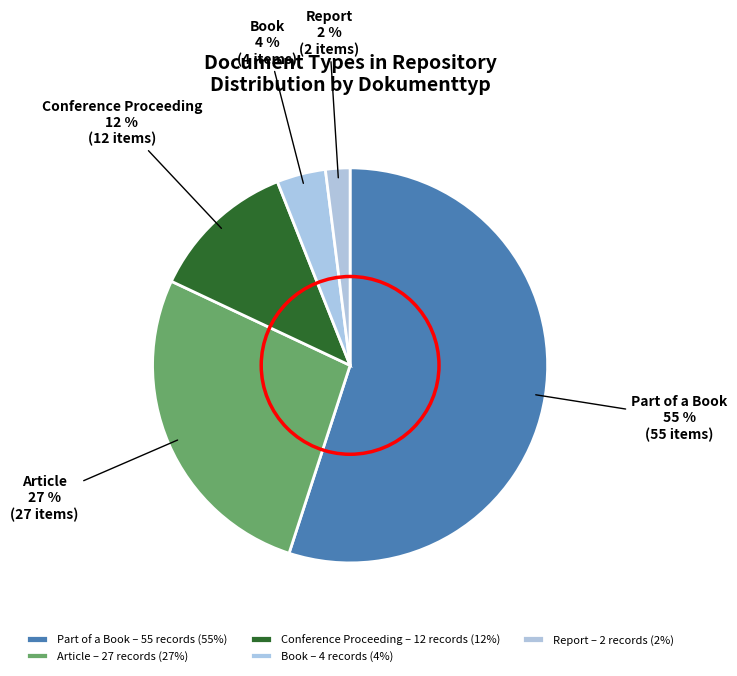

Does Part of a Book represent more than half of the total?

Yes